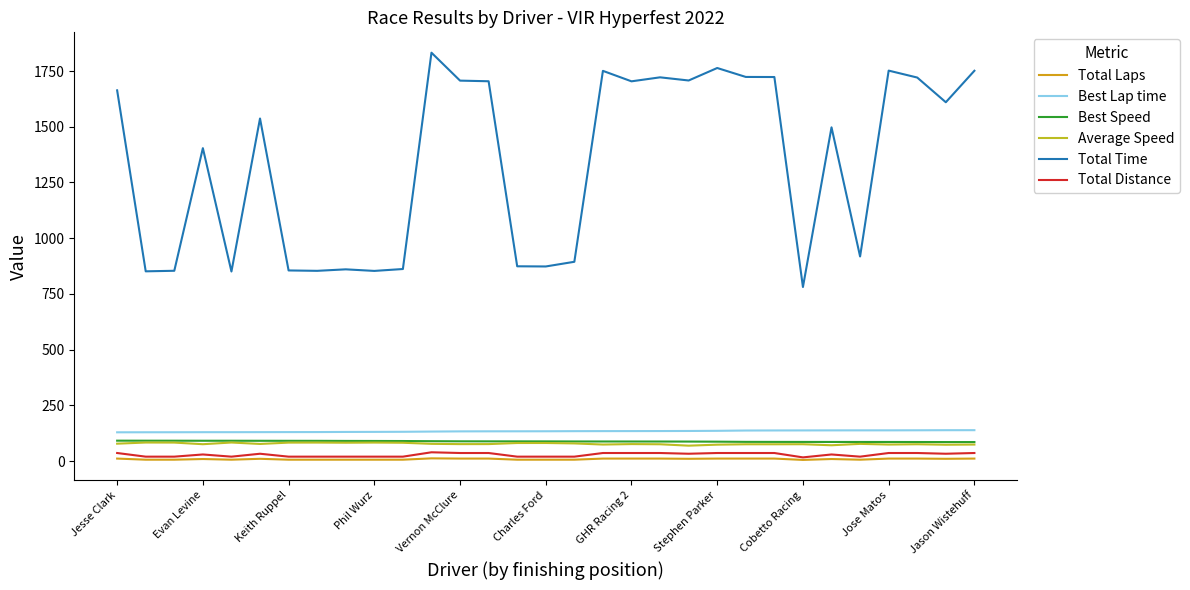

How many lines are shown in the chart?

6